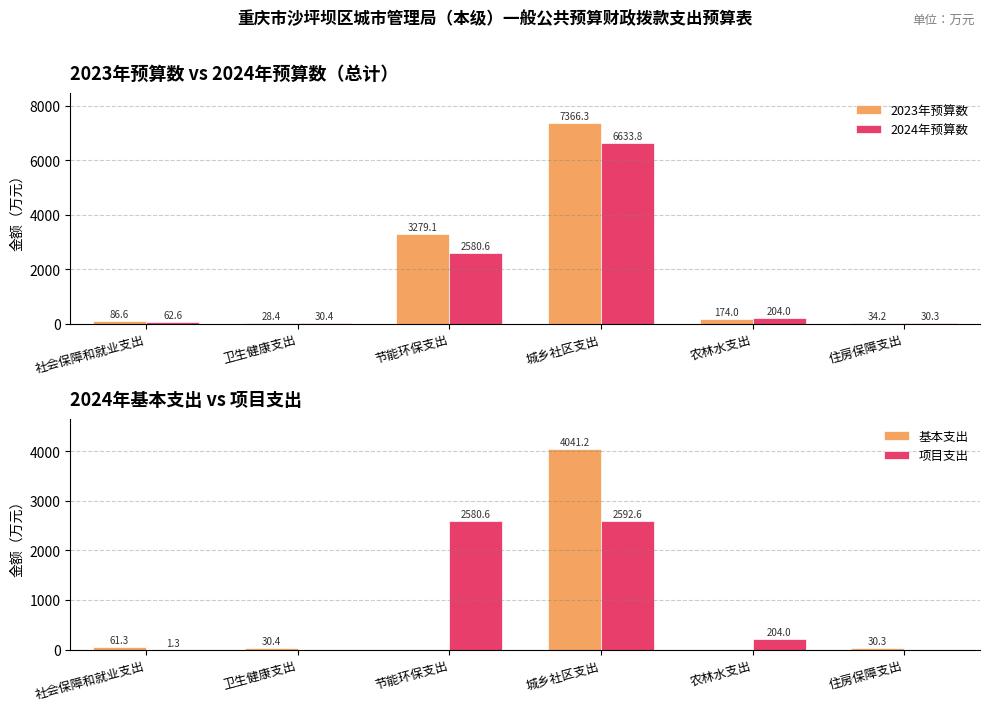

Between 住房保障支出 and 农林水支出, which is larger?

农林水支出